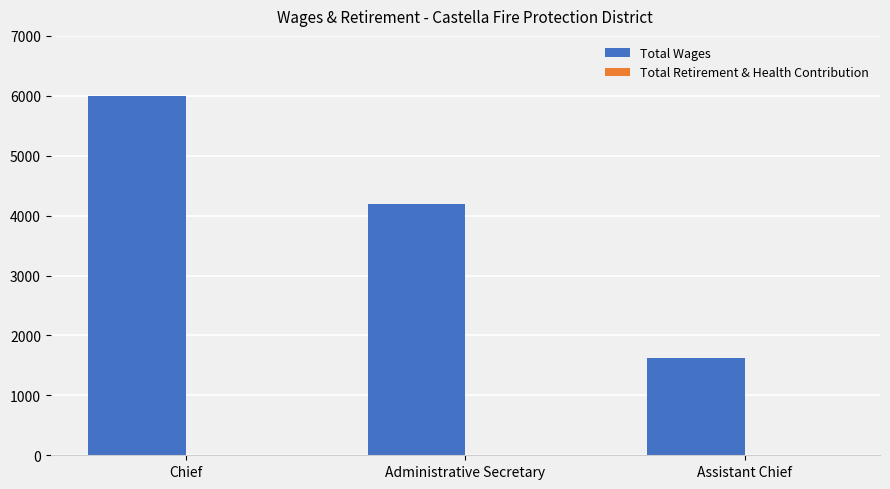

Reading left to right, transcribe all the data shown in this chart.

Chief=6000	Administrative Secretary=4200	Assistant Chief=1620